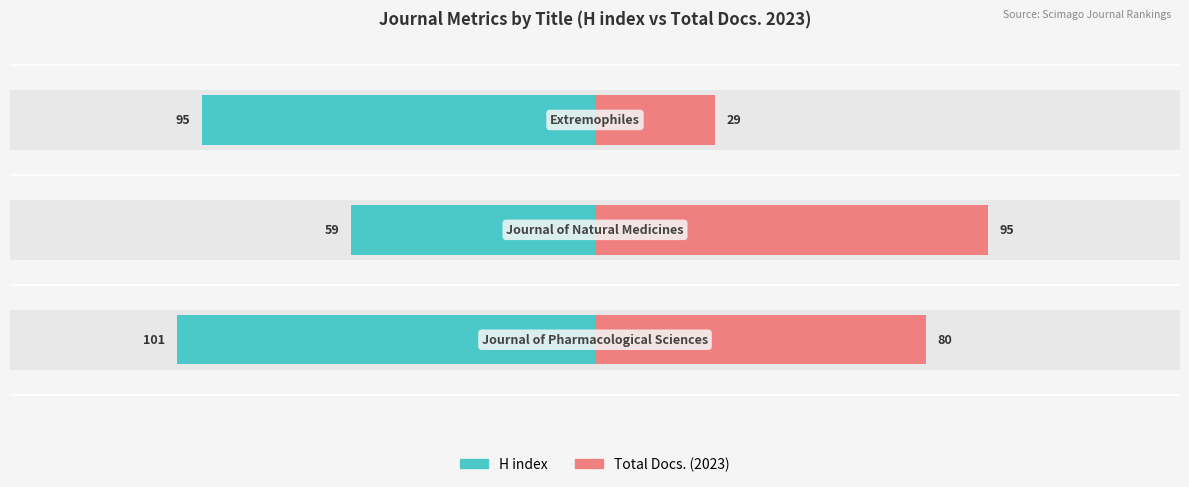

How many data points in H index are less than -95?

1